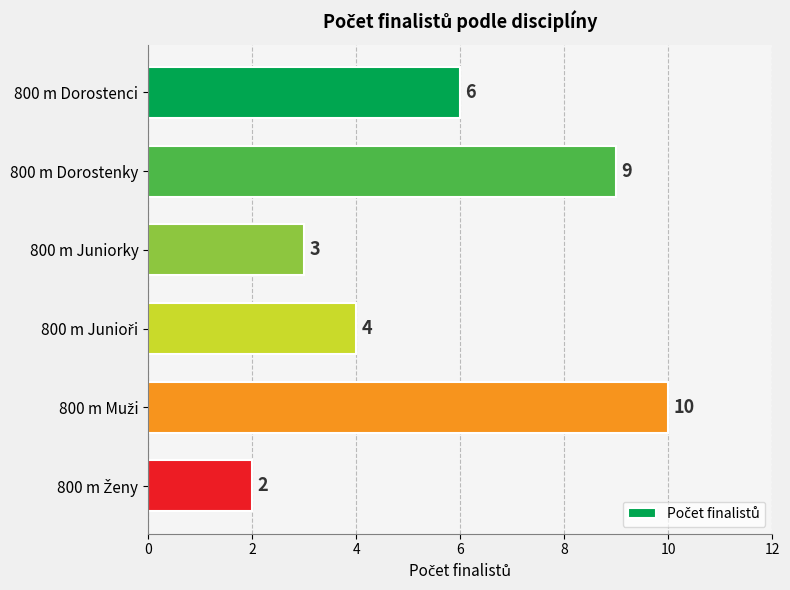

Where is the data nearest to the value 6?

800 m Dorostenci